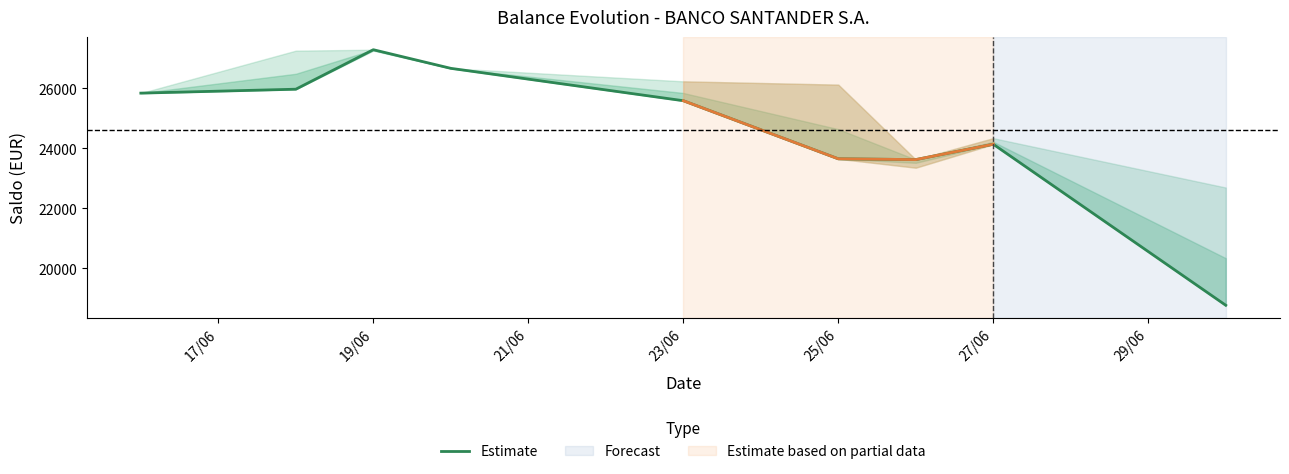

At which label does the data first exceed 25590?

17/06